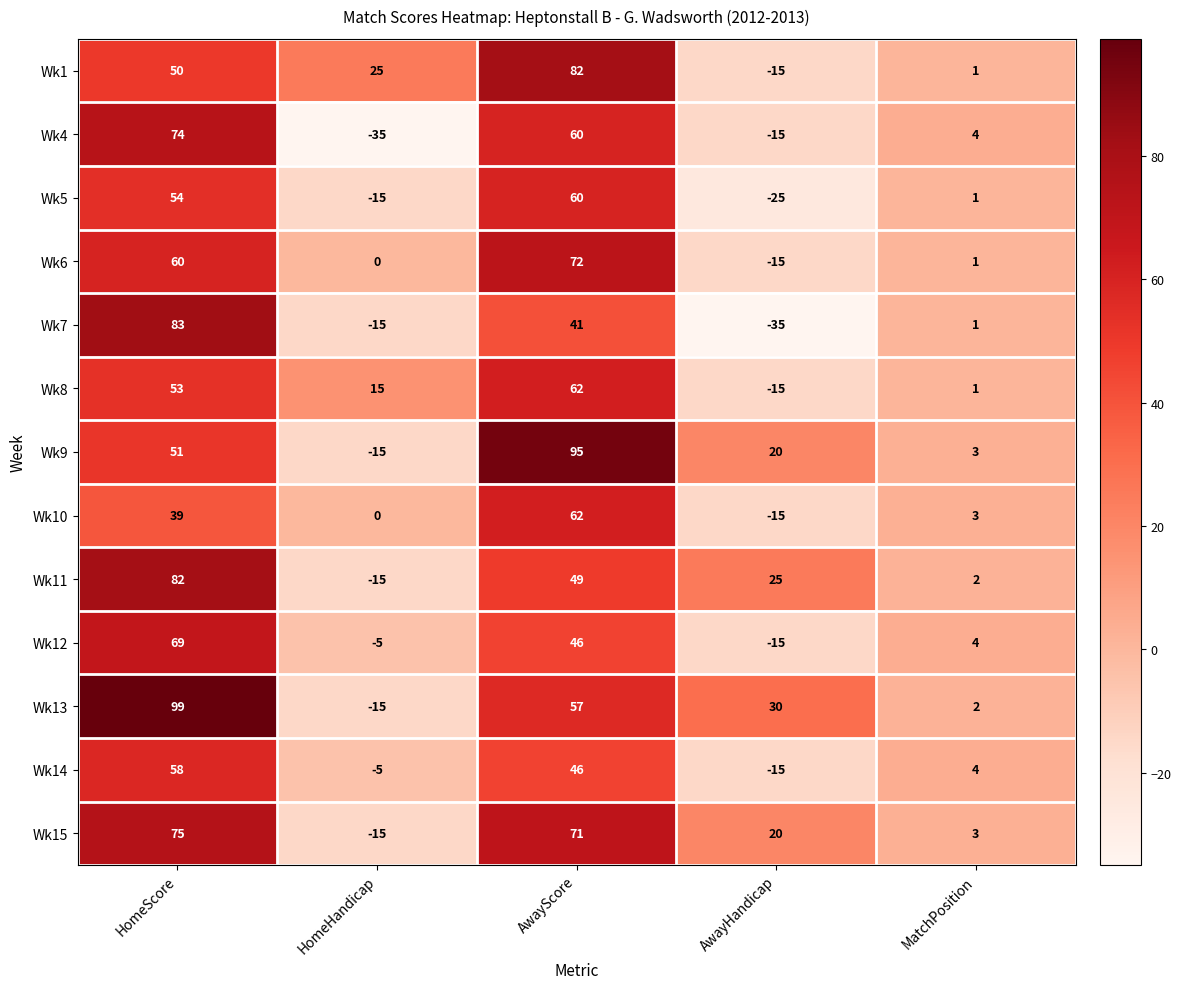

What is the difference between the maximum and second lowest values in the Wk15 series?

72